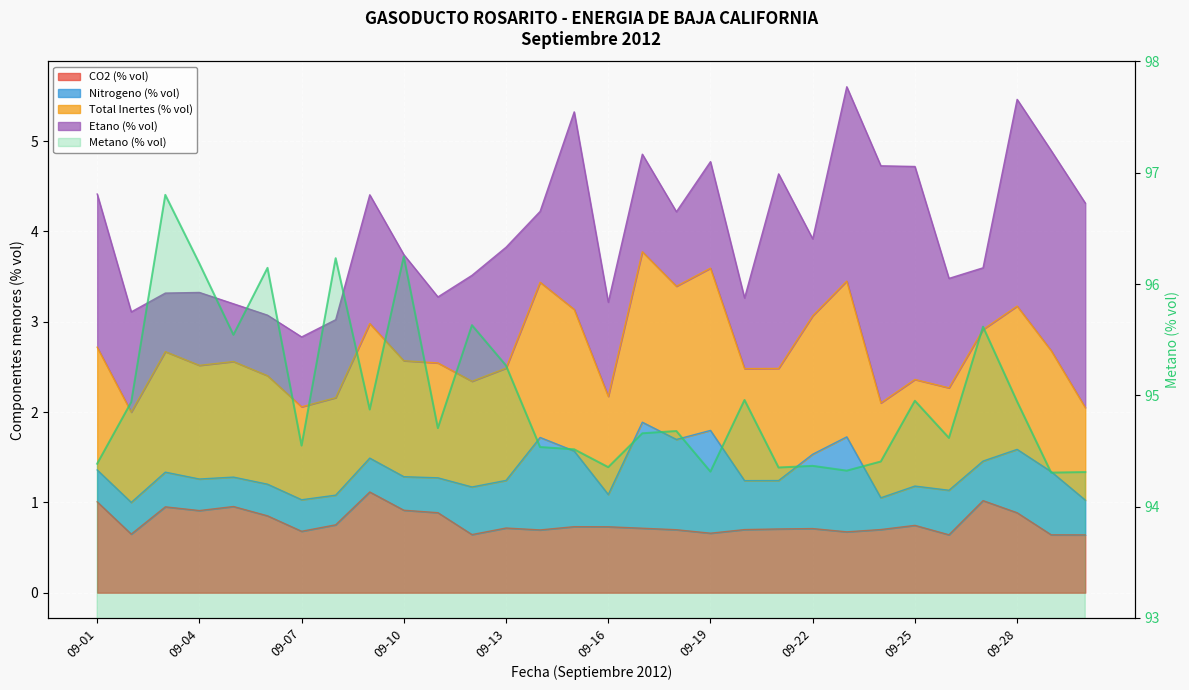

At which category does Total Inertes (% vol) reach its first local peak?

09-03